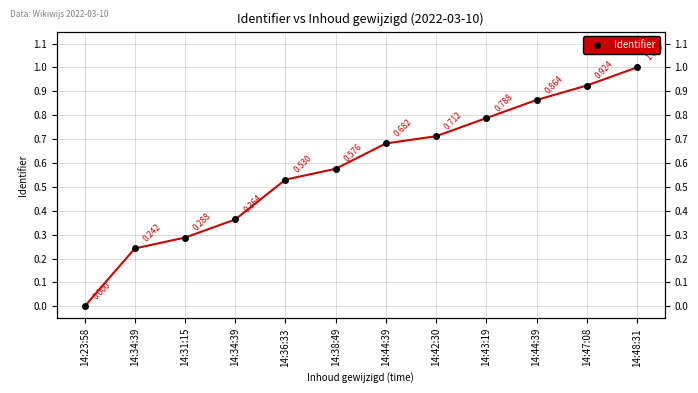

What is the sum of the values at 14:31:15 and 14:34:39?

0.7